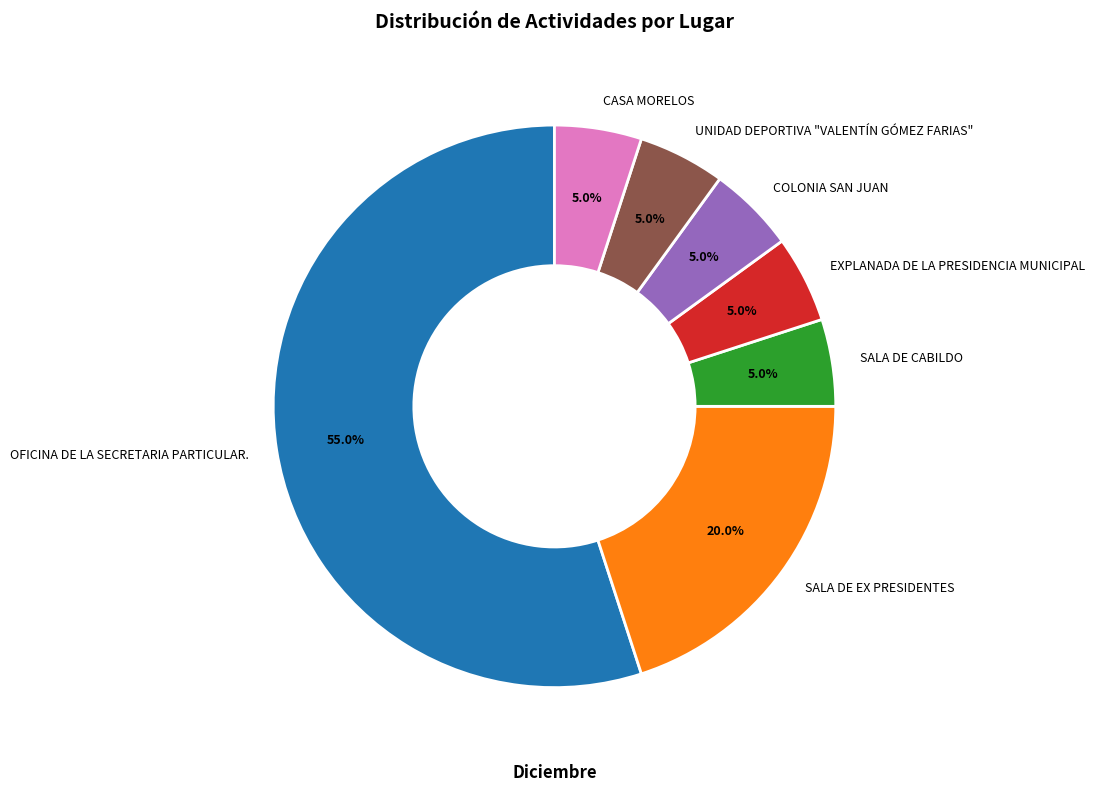

To the nearest percent, what percentage of the pie is OFICINA DE LA SECRETARIA PARTICULAR.?

55%